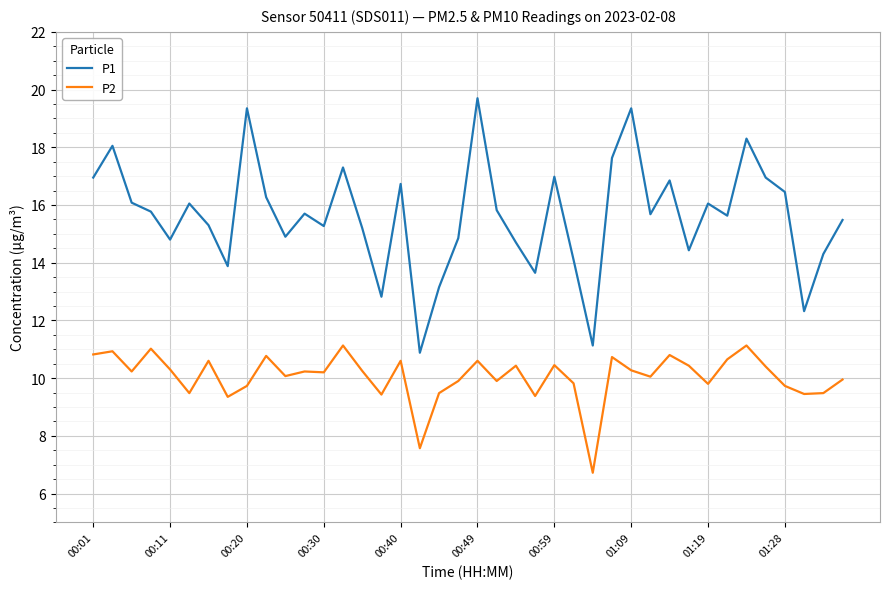

Which series has the largest range (max minus min)?

P1